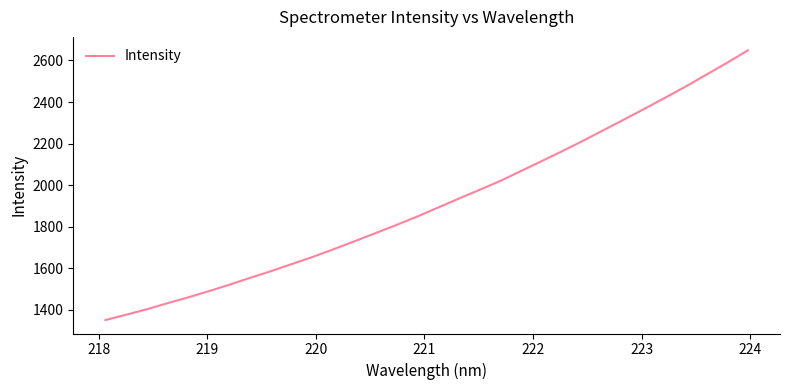

True or false: there are more than 0 points higher than both neighbors.

False